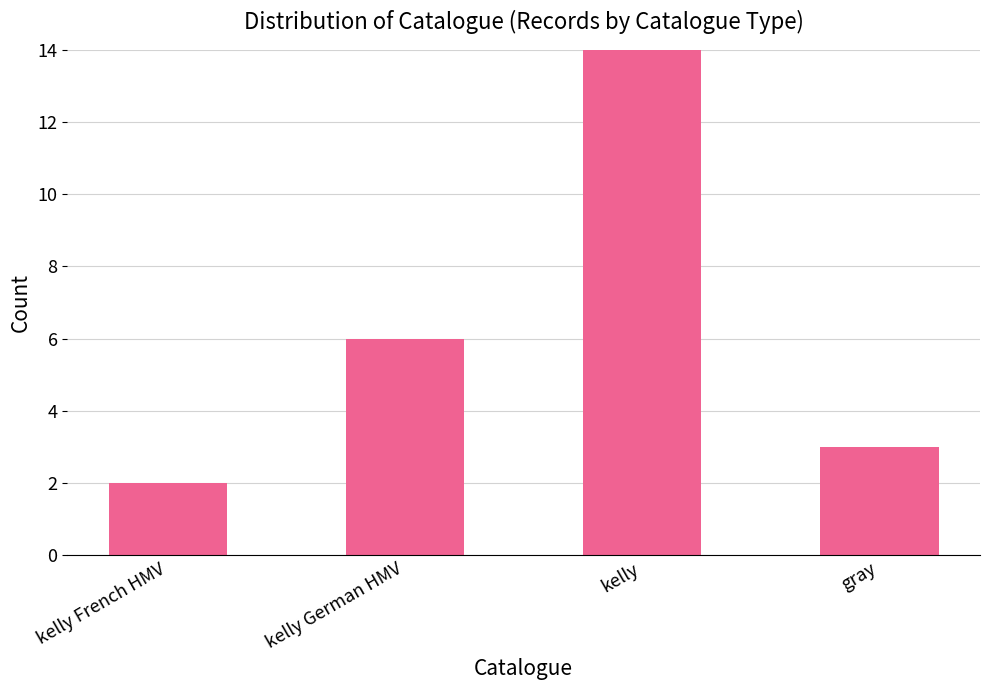

What is the label of the 1st bar from the left?

kelly French HMV